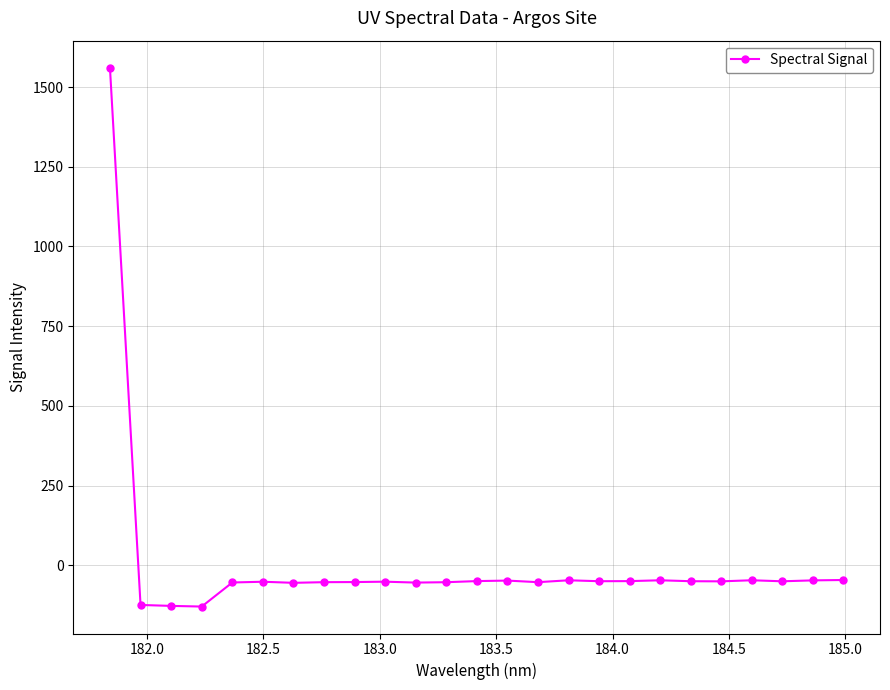

True or false: there are more than 1 points higher than both neighbors.

True